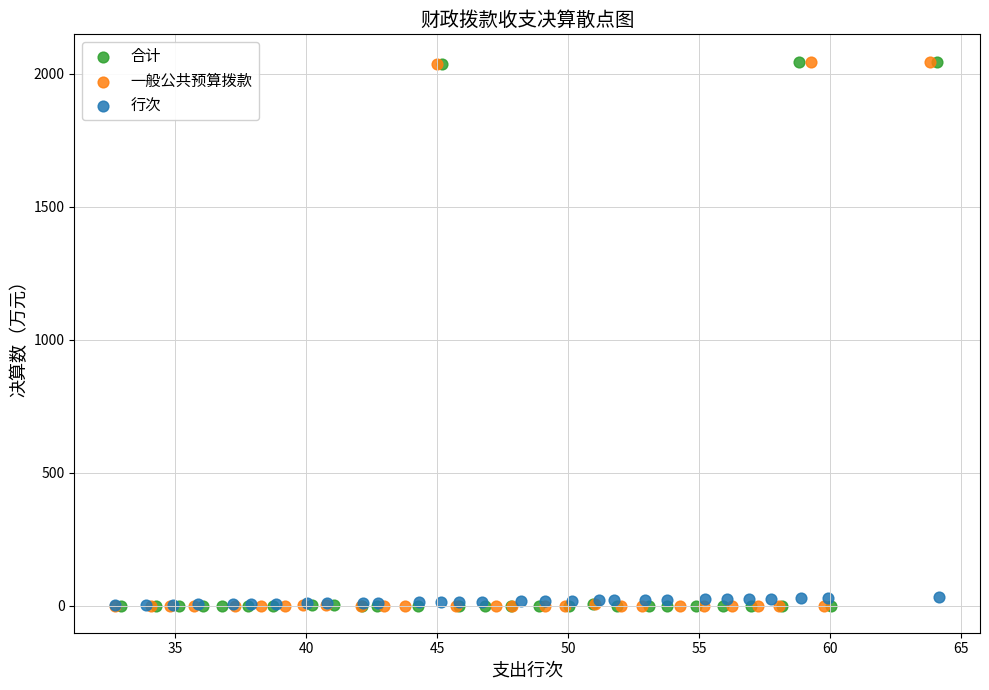

What are all the series names shown in the legend?

合计, 一般公共预算拨款, 行次